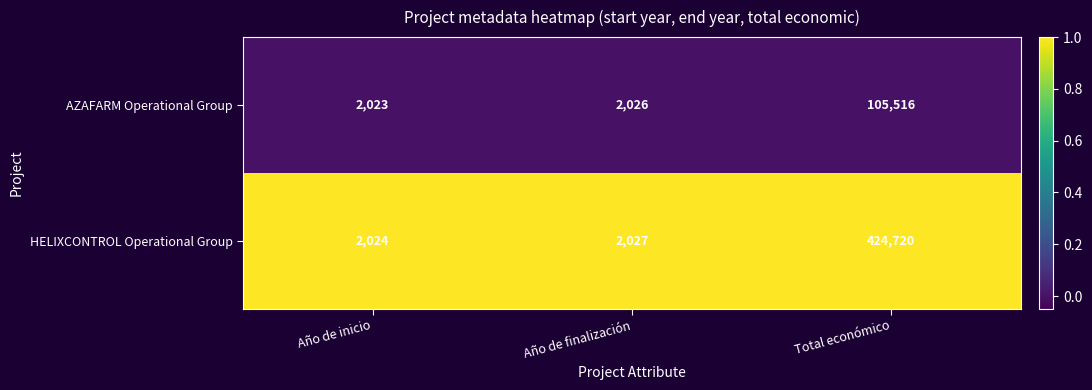

At Año de finalización, list the series in order from smallest to largest.

AZAFARM Operational Group, HELIXCONTROL Operational Group